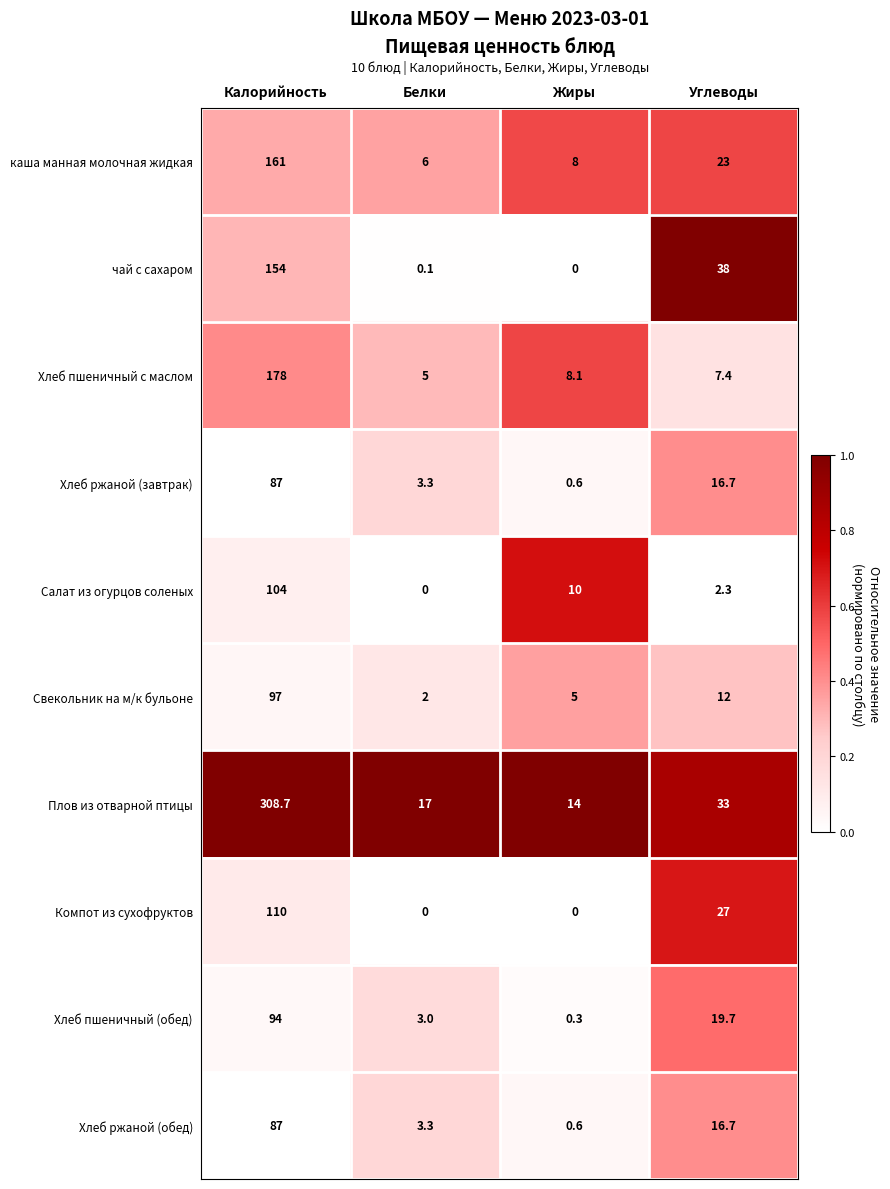

Between Калорийность and Жиры, which series saw the biggest shift?

Плов из отварной птицы